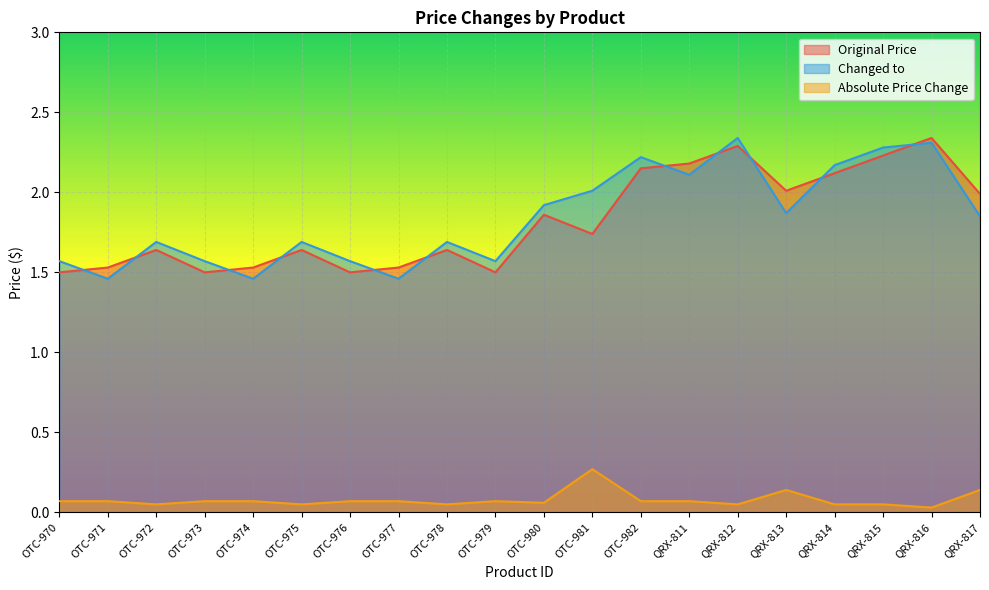

True or false: Absolute Price Change and Changed to intersect in this chart.

False